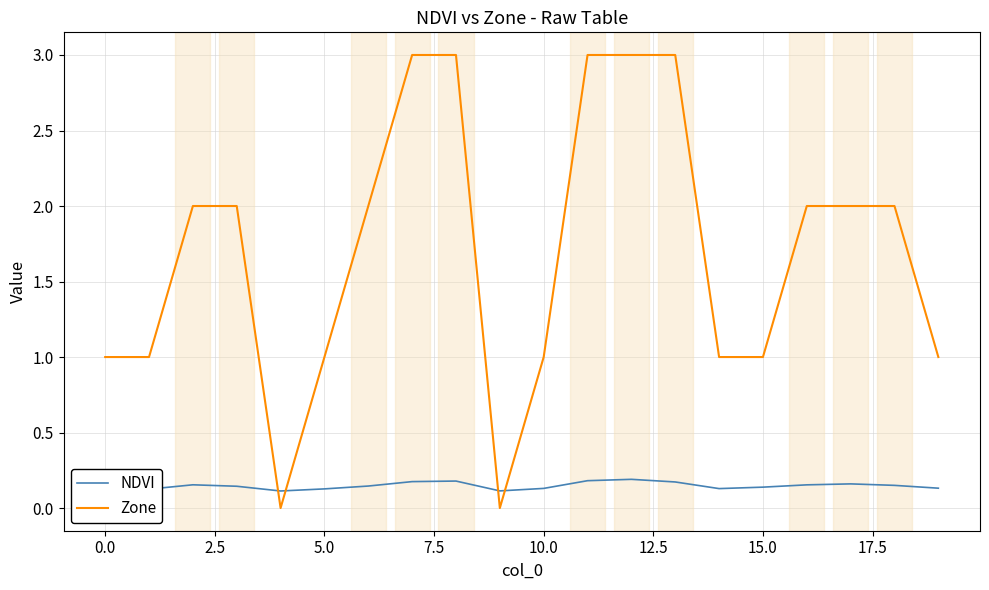

How many times do NDVI and Zone cross each other?

4